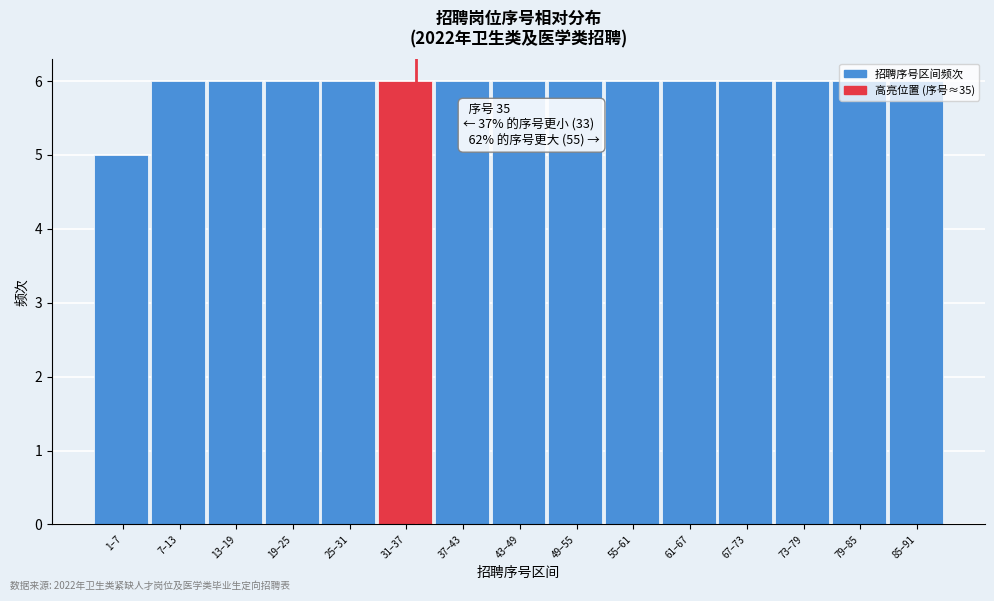

What position from the left is 1–7?

1